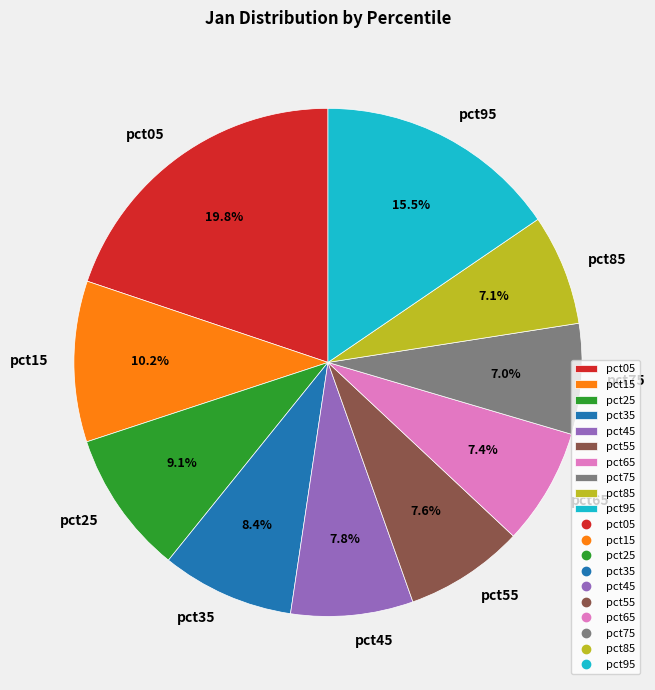

Count the number of slices in the pie.

10